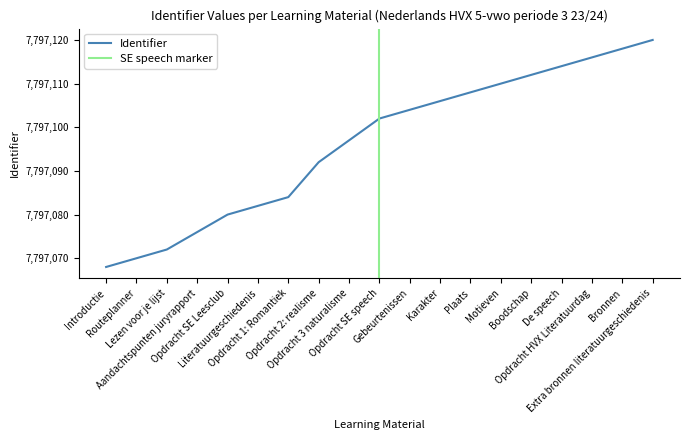

What is the sum of the values at Opdracht SE Leesclub and Opdracht 1: Romantiek?

15594164